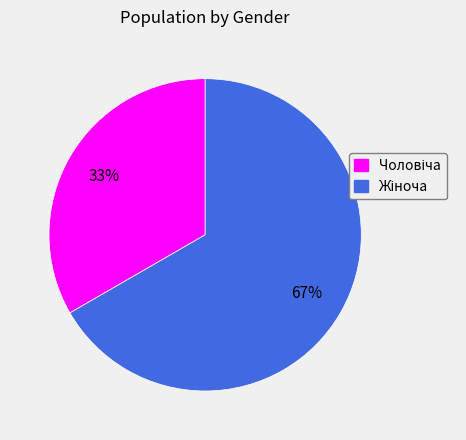

To the nearest percent, what is the average slice percentage?

50%